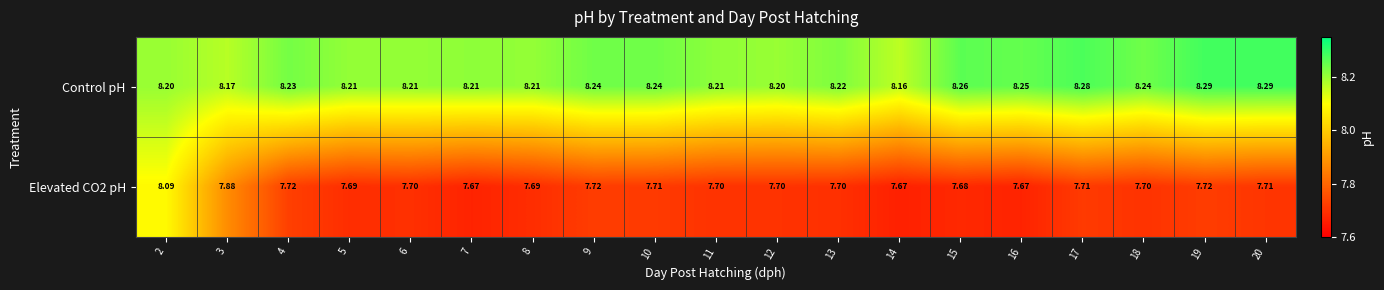

At how many categories does at least one series exceed 7?

19